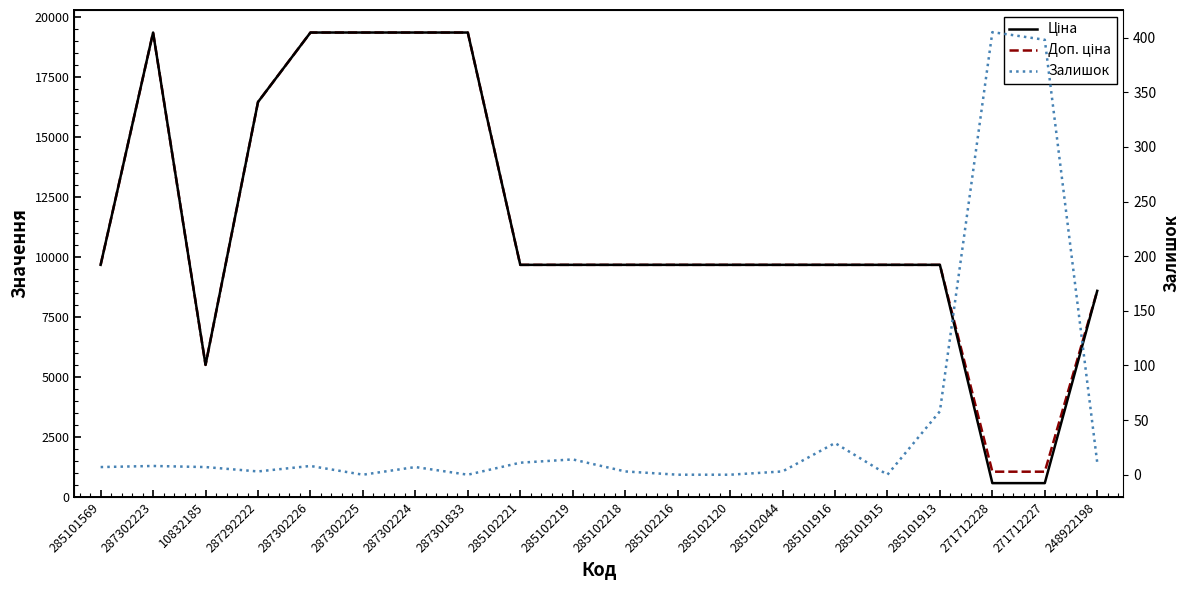

True or false: Доп. ціна and Ціна cross at least once.

False